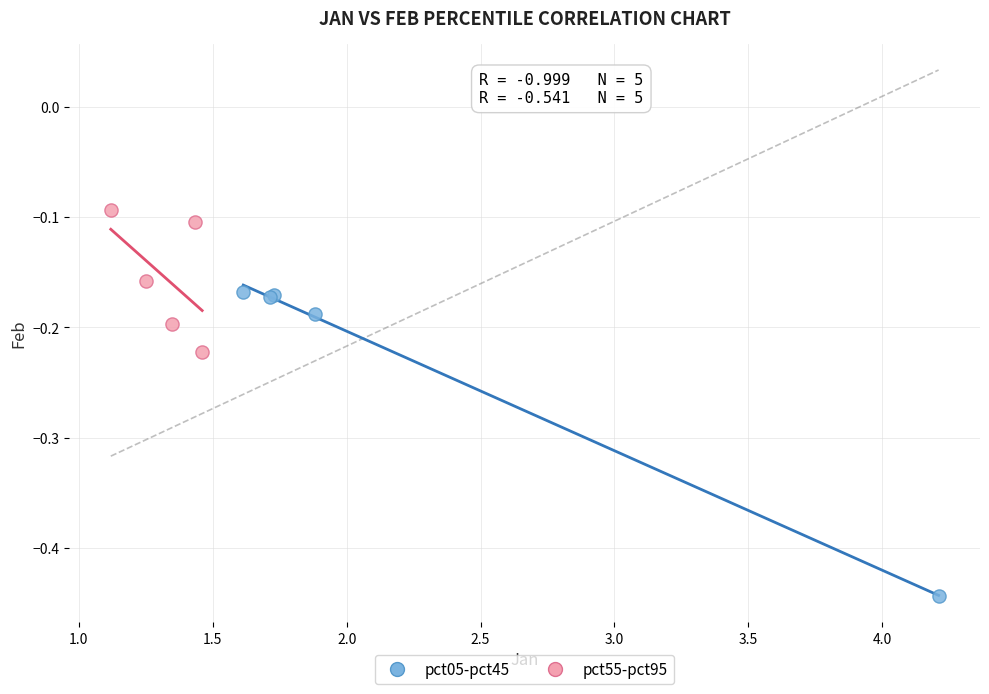

Which series contains the highest Y value?

pct55-pct95